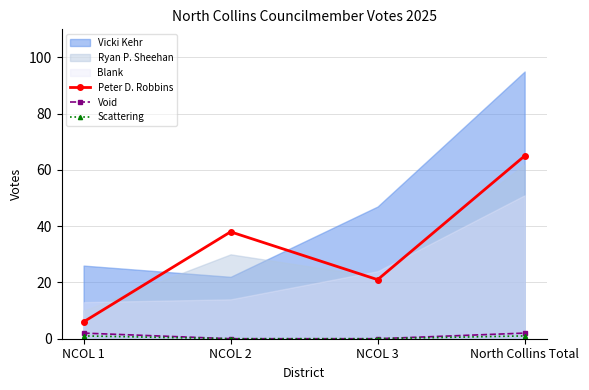

What is the minimum value for Peter D. Robbins?

6